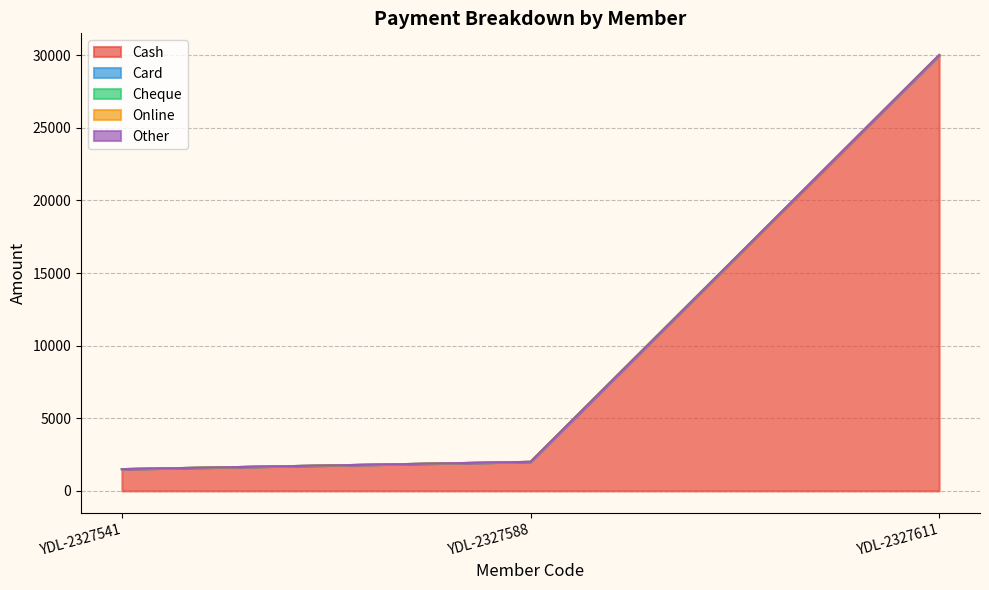

Reading left to right, what are all the values shown in this chart?

Cash: 1500	2000	30000
Card: 0	0	0
Cheque: 0	0	0
Online: 0	0	0
Other: 0	0	0